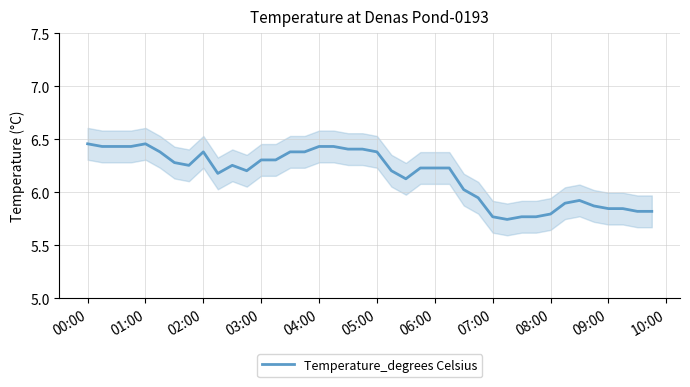

Where does the Temperature_degrees Celsius series first go above 6?

00:00